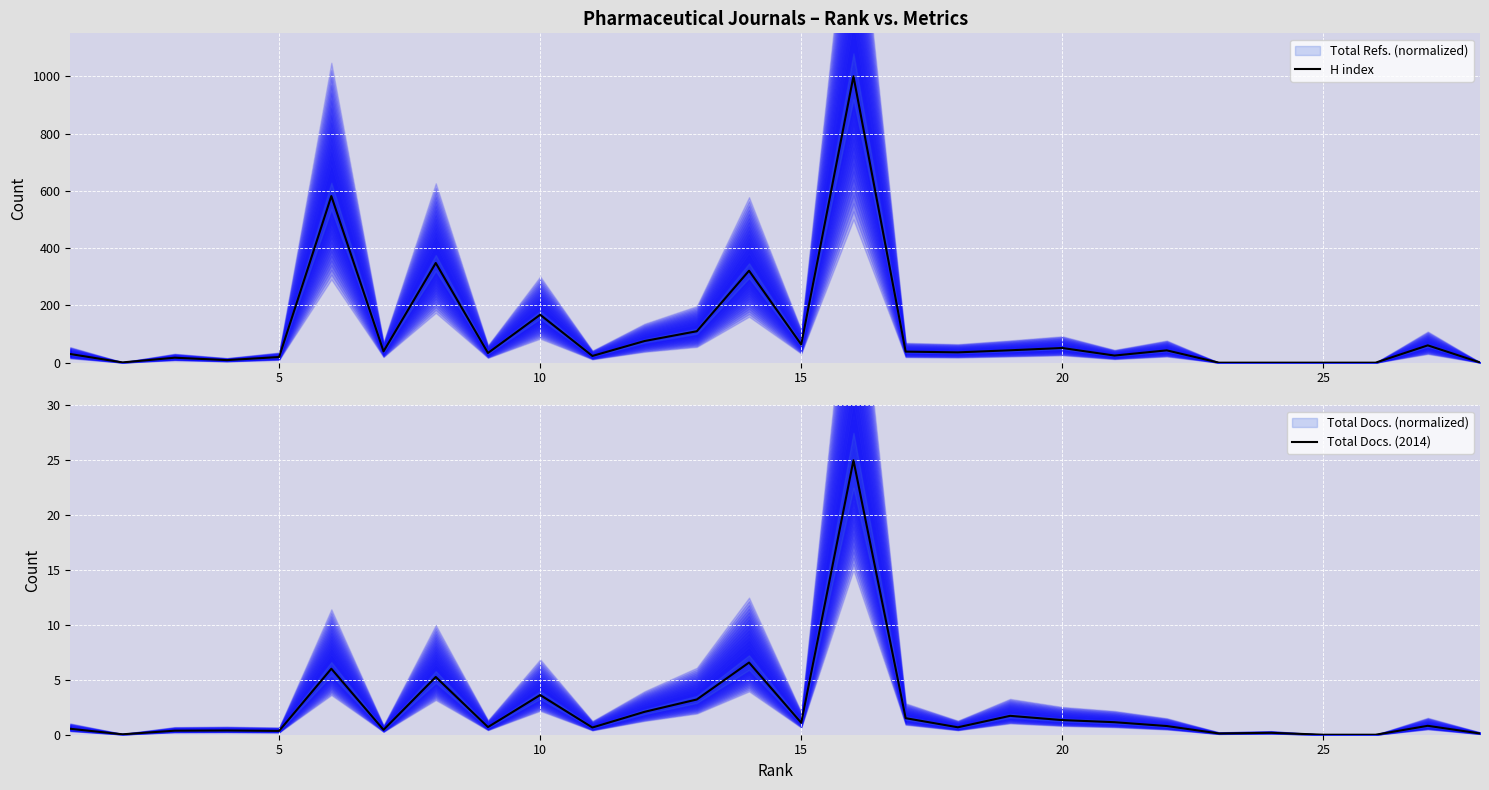

In Total Docs. (2014), how many points are lower than both neighbors (excluding endpoints)?

8